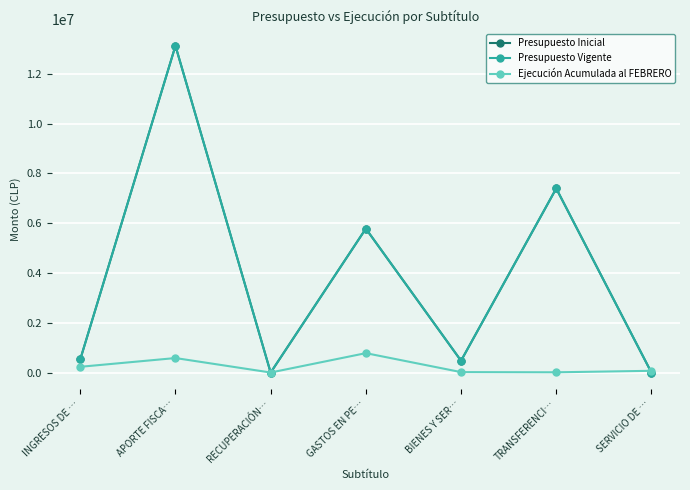

Does the chart display data point markers on the line(s)?

Yes